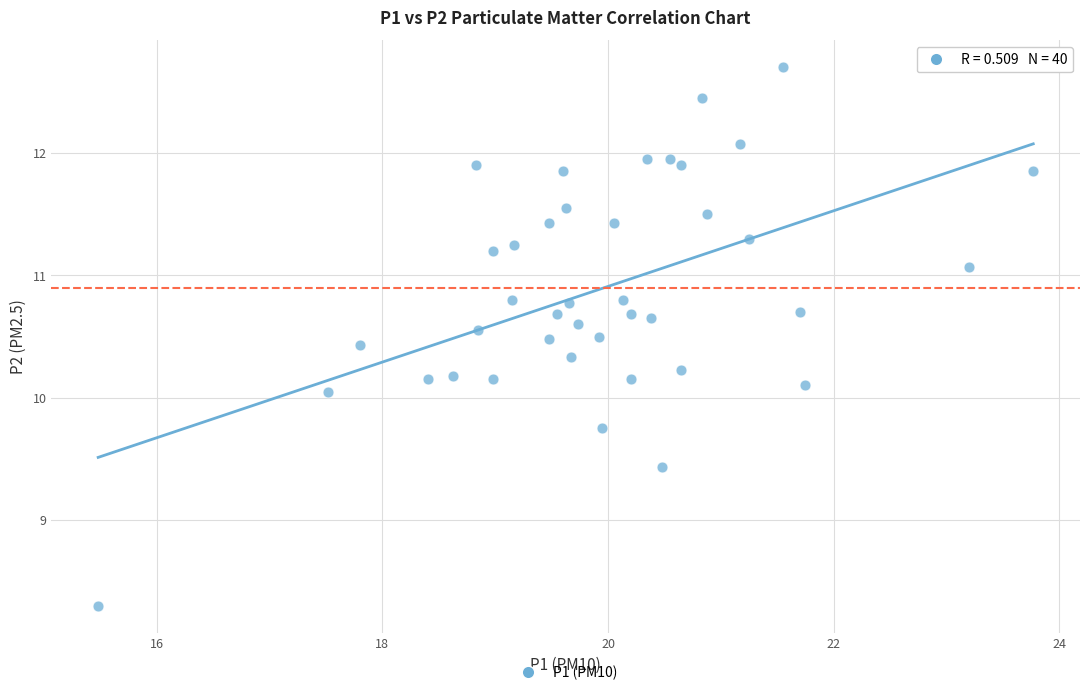

What is the range of Y values (max minus min)?

4.4